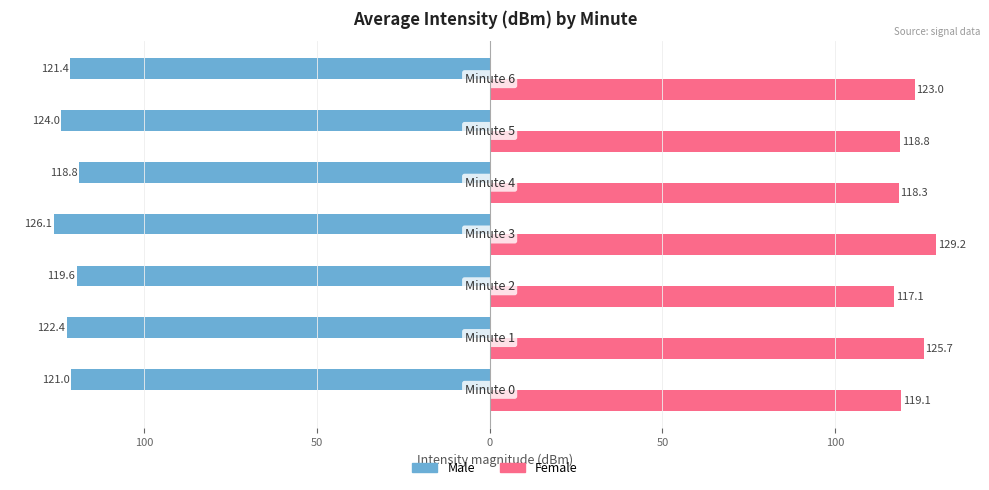

What are all the series names shown in the legend?

Male, Female